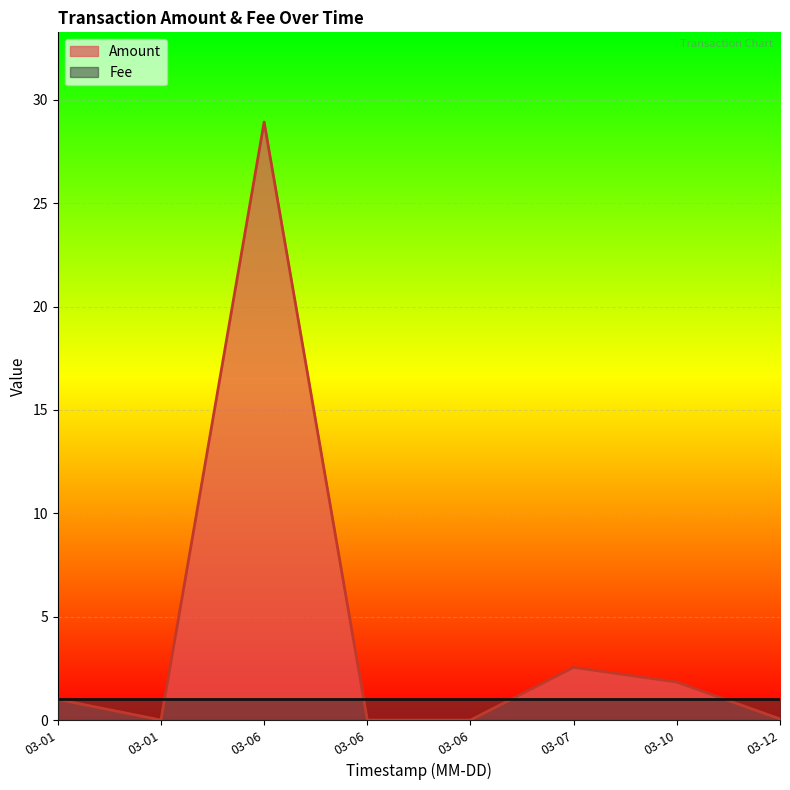

List the labels in order of Amount value, smallest first.

2018-03-06 02:45:17, 2018-03-06 01:53:51, 2018-03-01 16:10:25, 2018-03-12 14:01:13, 2018-03-01 15:58:25, 2018-03-10 01:50:58, 2018-03-07 17:11:15, 2018-03-06 01:47:52